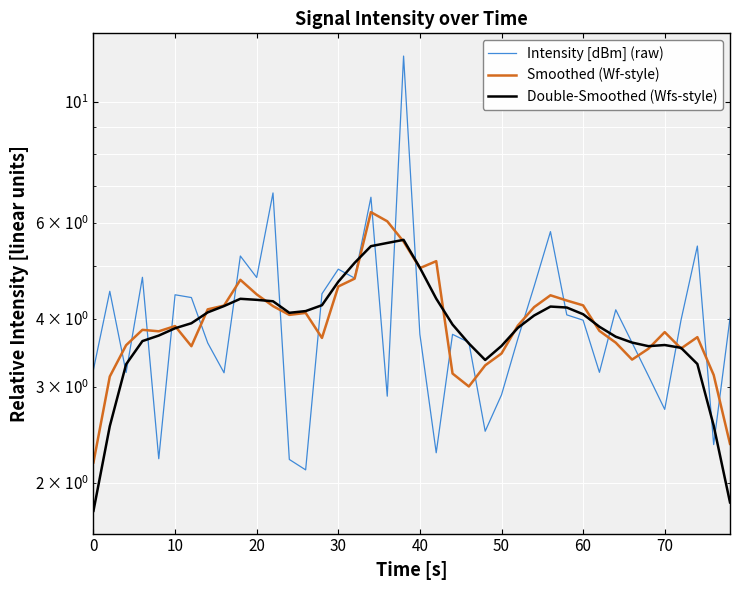

What is the minimum value for Smoothed (Wf-style)?

2.2